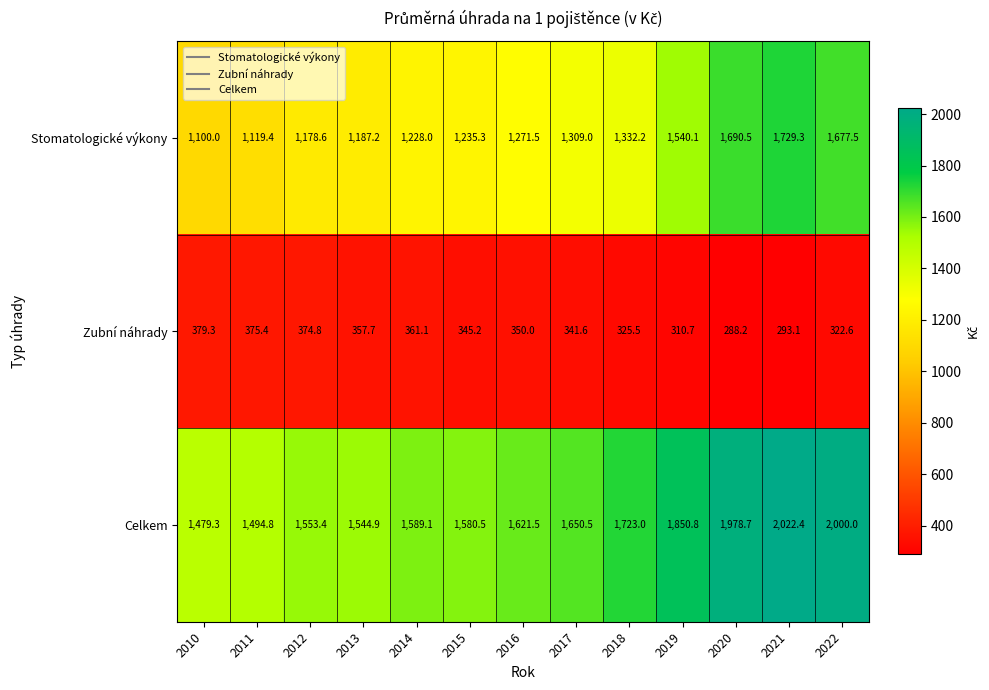

The value of Stomatologické výkony at 2010 is 1100.0. True or false?

True